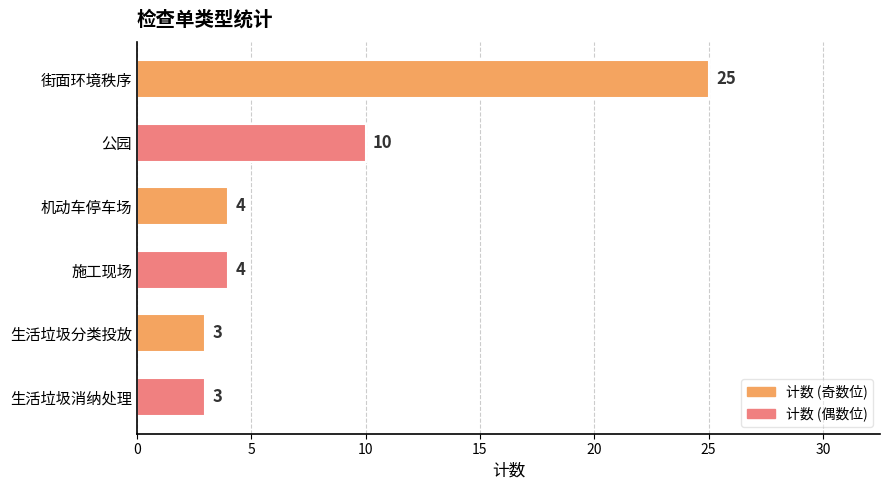

What is the sum of the values at 生活垃圾消纳处理 and 街面环境秩序?

28